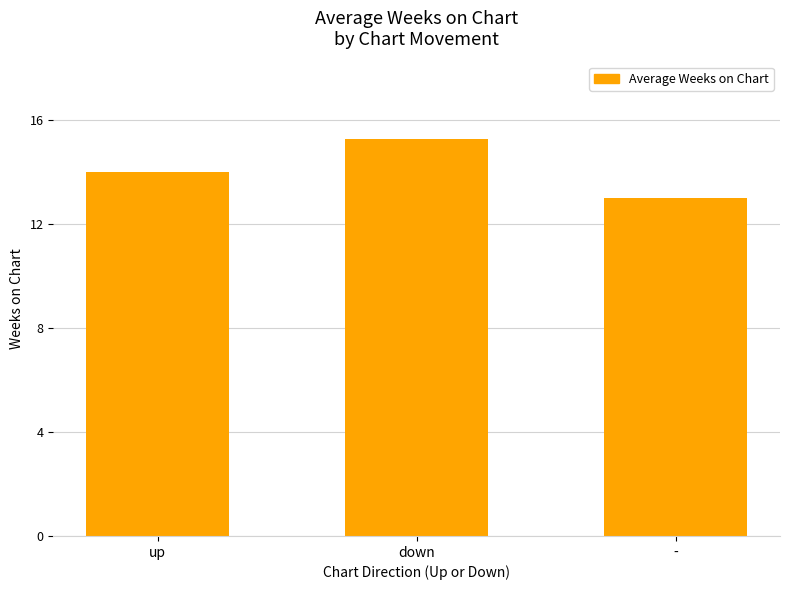

At which category does the chart reach its minimum across all series?

-